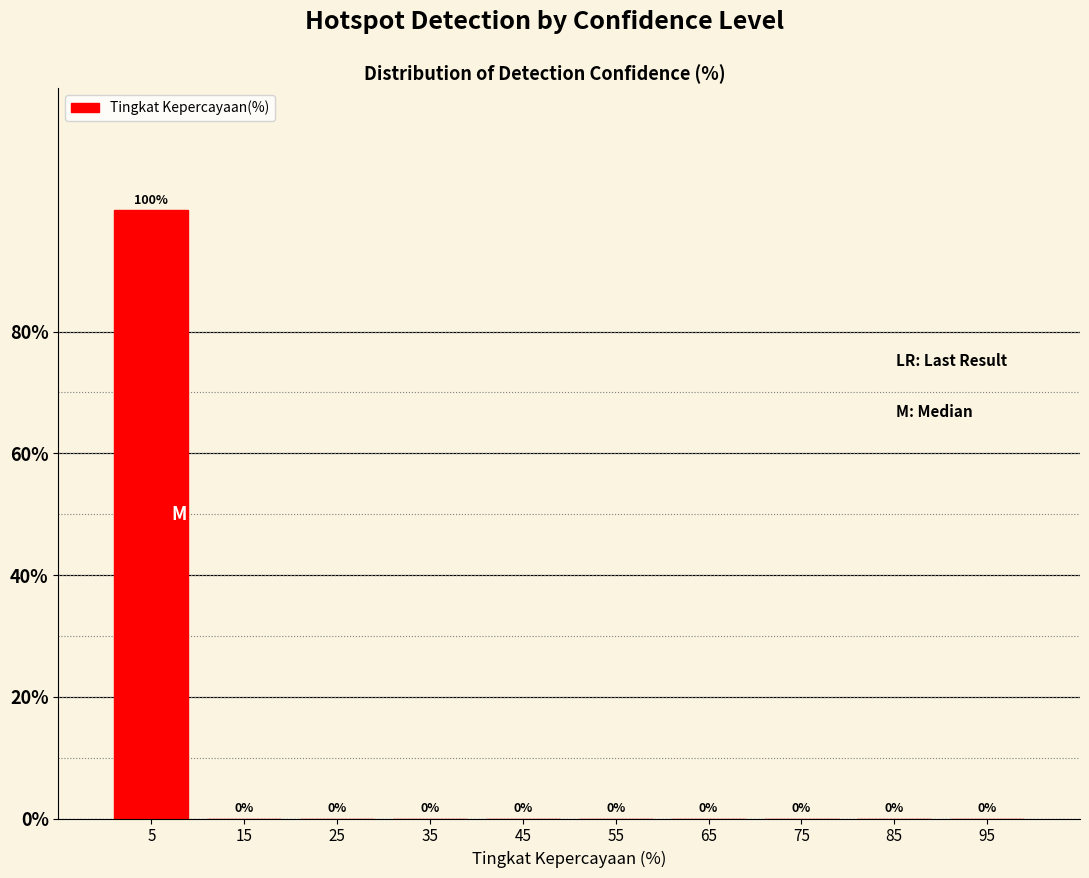

Reading left to right, list every bar in this chart as the range it spans on the x-axis followed by its height.

0 to 10: 100
10 to 20: 0
20 to 30: 0
30 to 40: 0
40 to 50: 0
50 to 60: 0
60 to 70: 0
70 to 80: 0
80 to 90: 0
90 to 100: 0